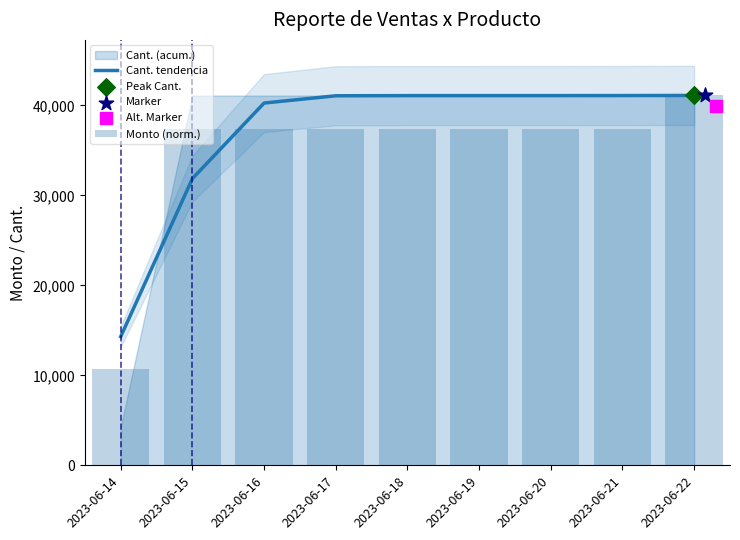

At which category is the sum across all series the highest?

2023-06-22